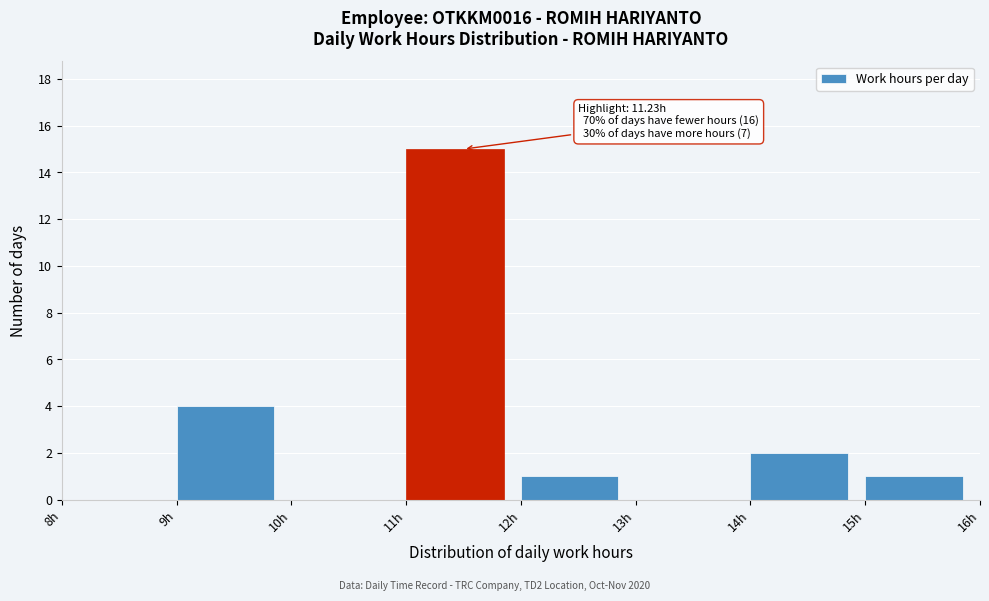

Which range on the x-axis has the tallest bar?

11 to 12